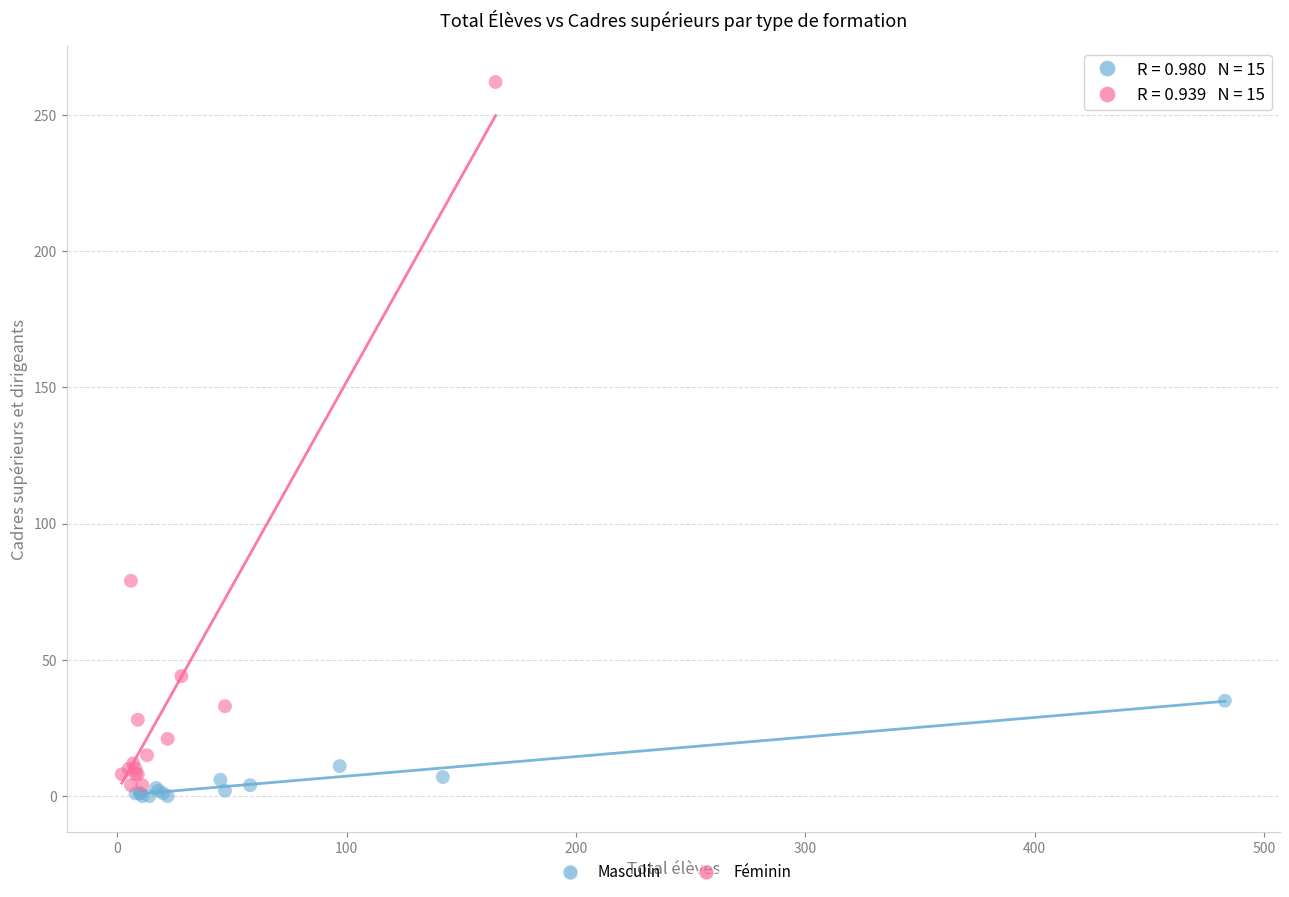

Which series has the largest Y range (max minus min)?

Féminin